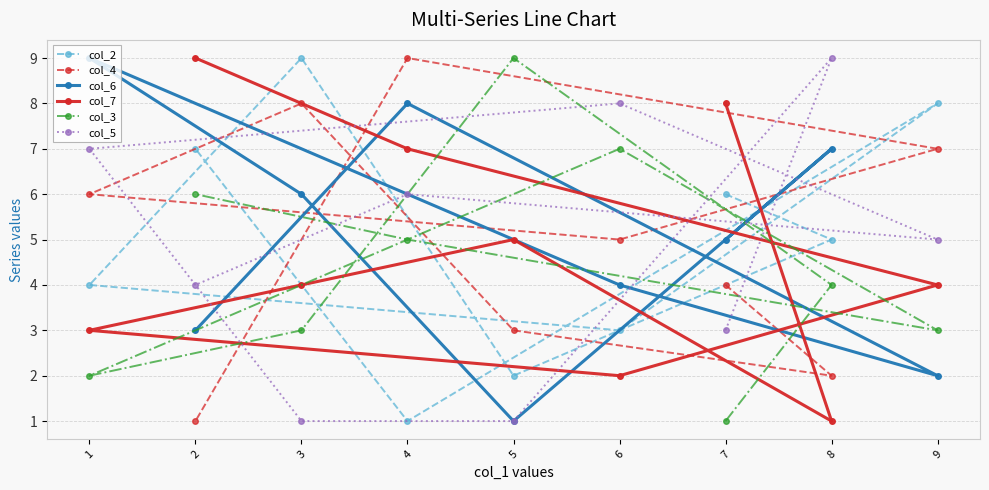

Reading left to right, what are all the values shown in this chart?

col_2: 1=4	2=7	3=9	4=1	5=2	6=3	7=6	8=5	9=8
col_4: 1=6	2=1	3=8	4=9	5=3	6=5	7=4	8=2	9=7
col_6: 1=9	2=3	3=6	4=8	5=1	6=4	7=5	8=7	9=2
col_7: 1=3	2=9	3=4	4=7	5=5	6=2	7=8	8=1	9=4
col_3: 1=2	2=6	3=3	4=5	5=9	6=7	7=1	8=4	9=3
col_5: 1=7	2=4	3=1	4=6	5=1	6=8	7=3	8=9	9=5